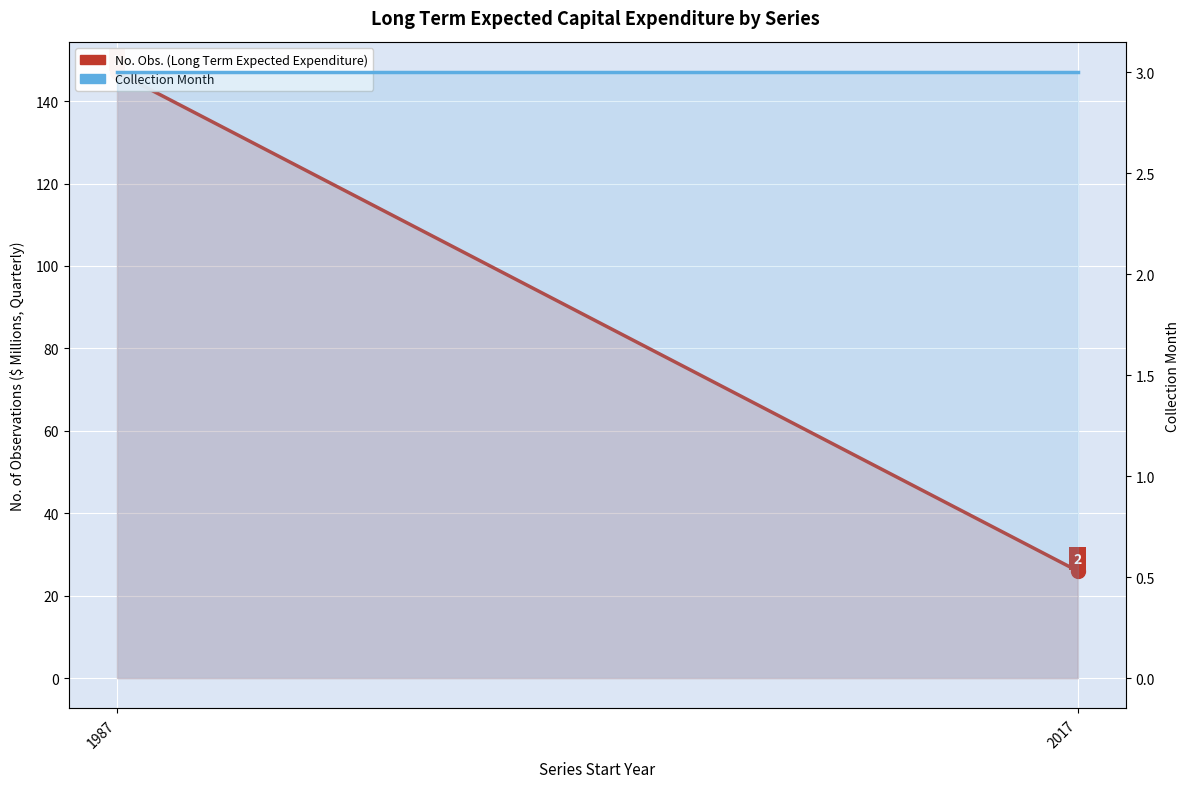

What are all the series names shown in the legend?

No. Obs. (Long Term Expected Expenditure), Collection Month